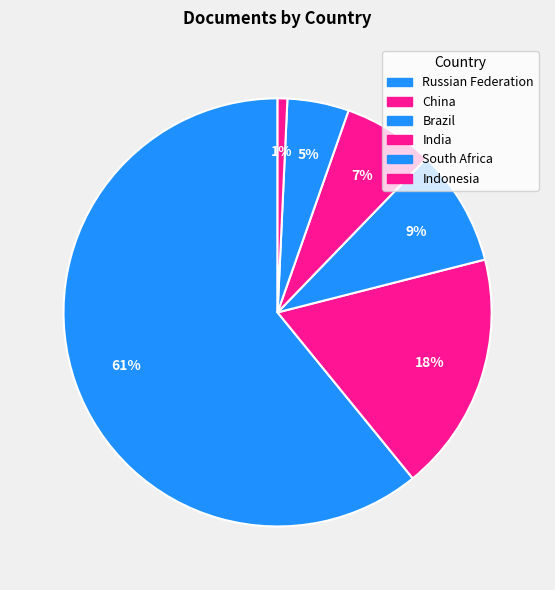

To the nearest percent, what is the difference between the Indonesia and China slice percentages?

17%